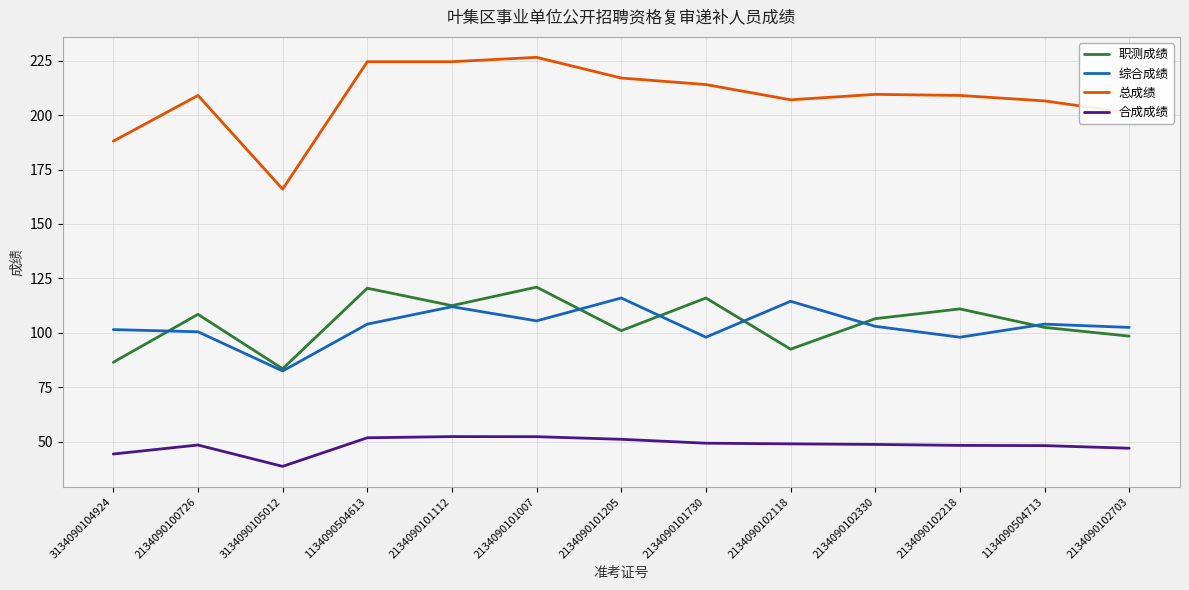

Is it true that 合成成绩 equals 38.7 at 3134090105012?

True